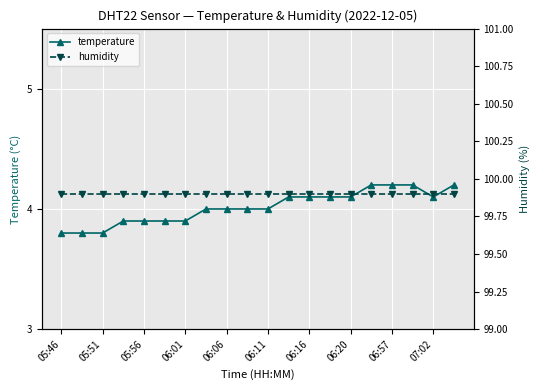

Which series has the largest total across all categories?

humidity